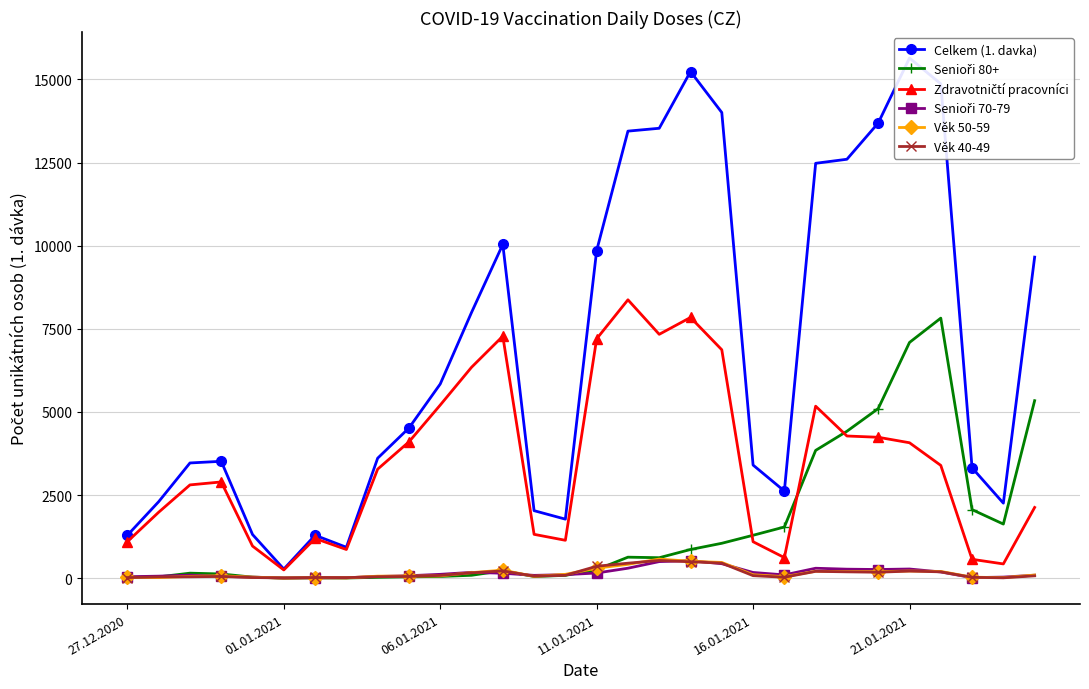

True or false: Senioři 70-79 and Celkem (1. davka) cross at least once.

False